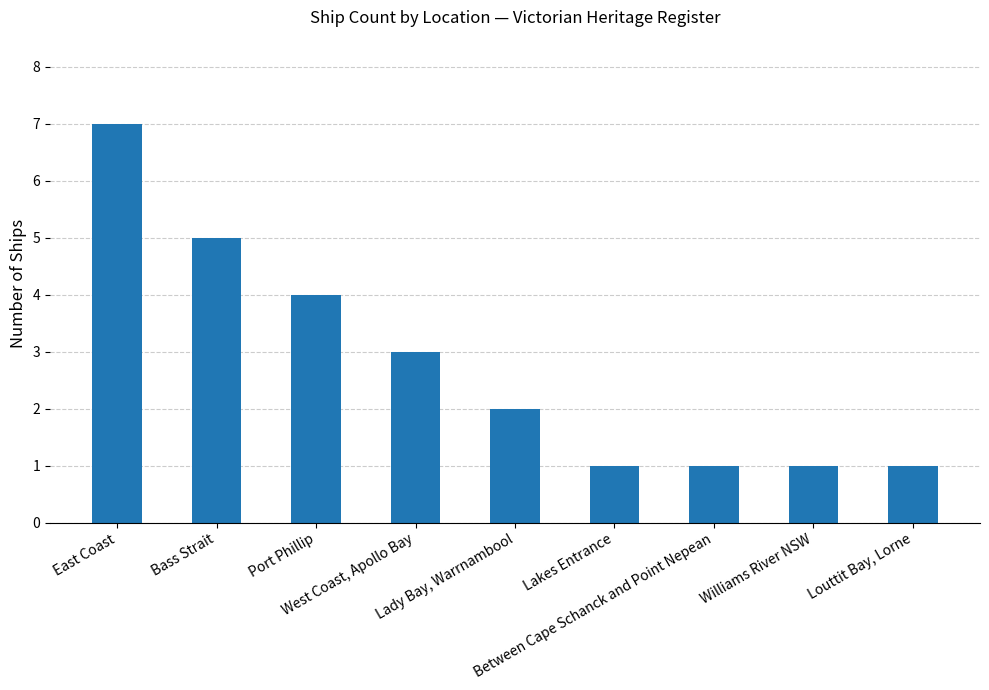

What is the value of the 5th bar from the left?

2